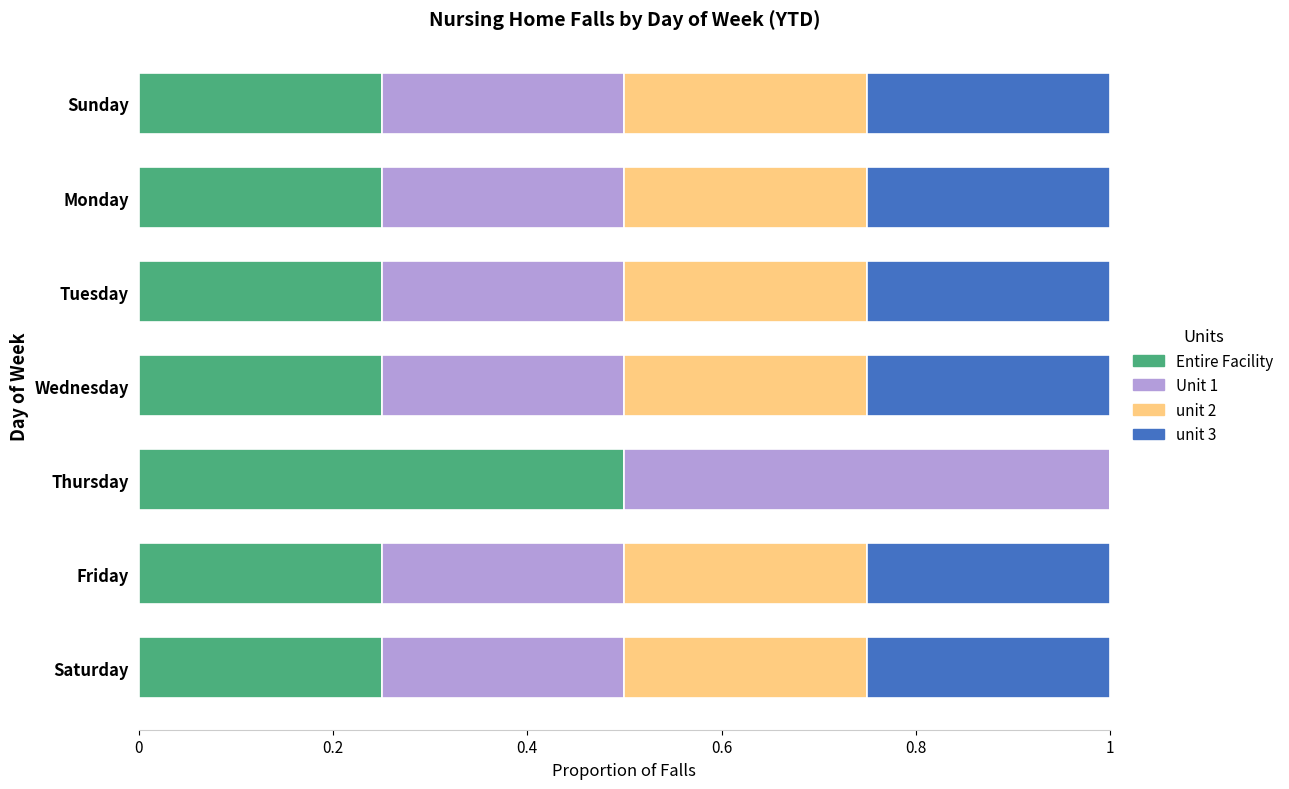

What is the total value across all series at Saturday?

1.0